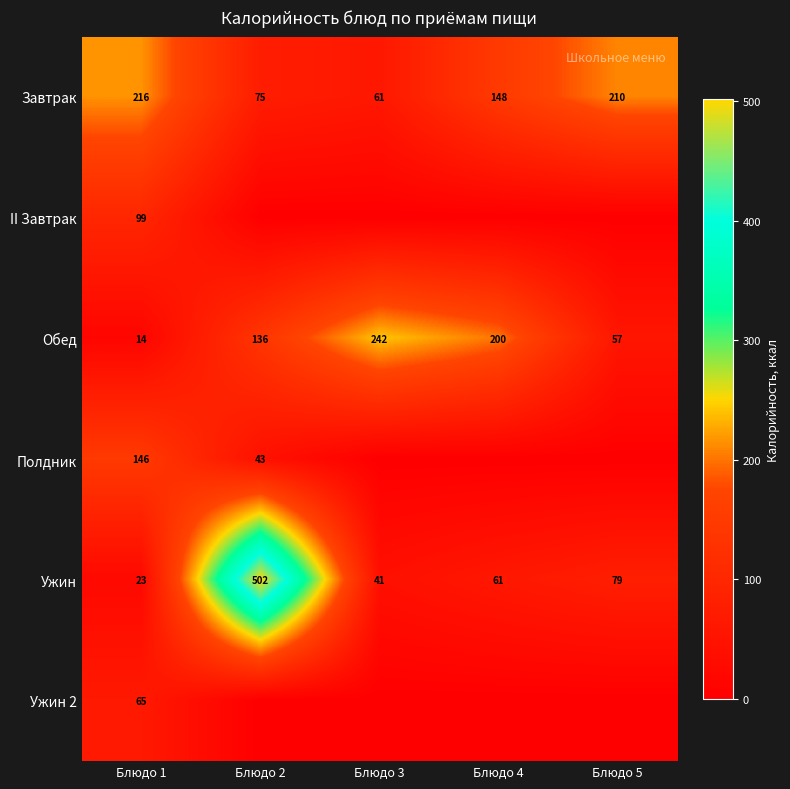

What is the total value across all series at Блюдо 1?

563